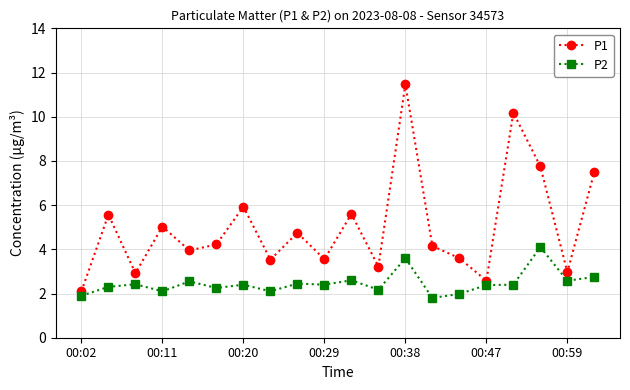

List the series in order of their overall mean, lowest first.

P2, P1